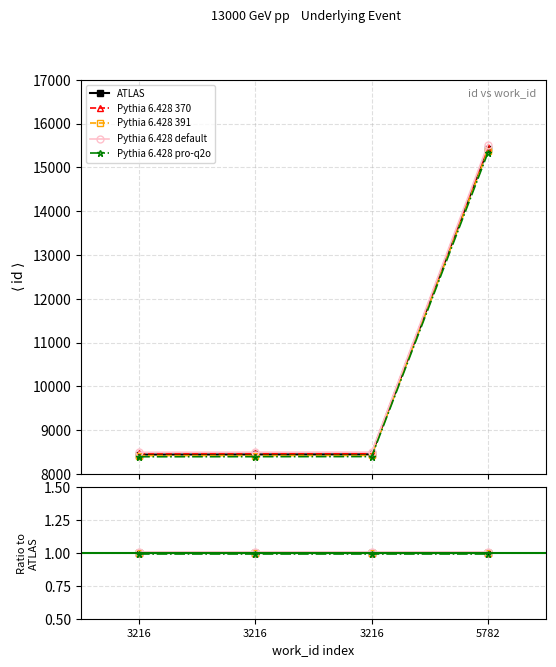

True or false: Pythia 6.428 391 and Pythia 6.428 370 intersect in this chart.

False